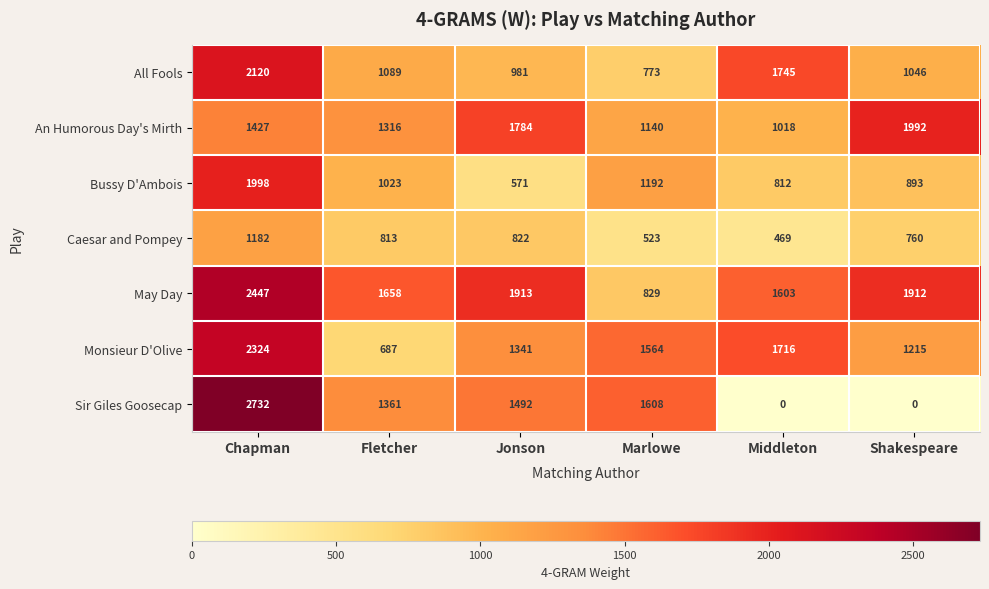

Which category has the highest value across all series?

Chapman